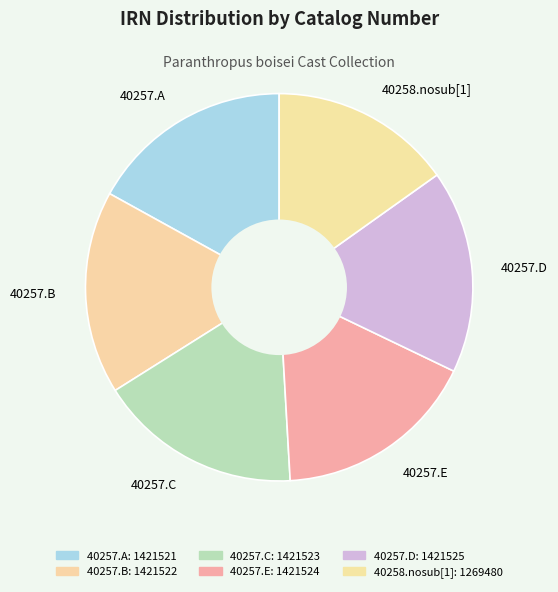

What is the ratio of the value at 40258.nosub[1] to the value at 40257.B?

0.9